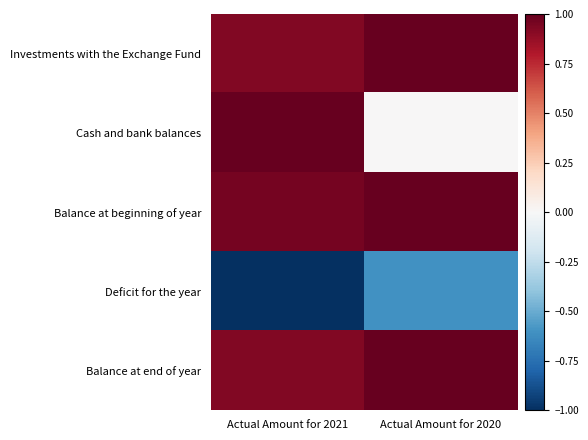

Which label corresponds to the smallest value in the chart?

Actual Amount for 2021